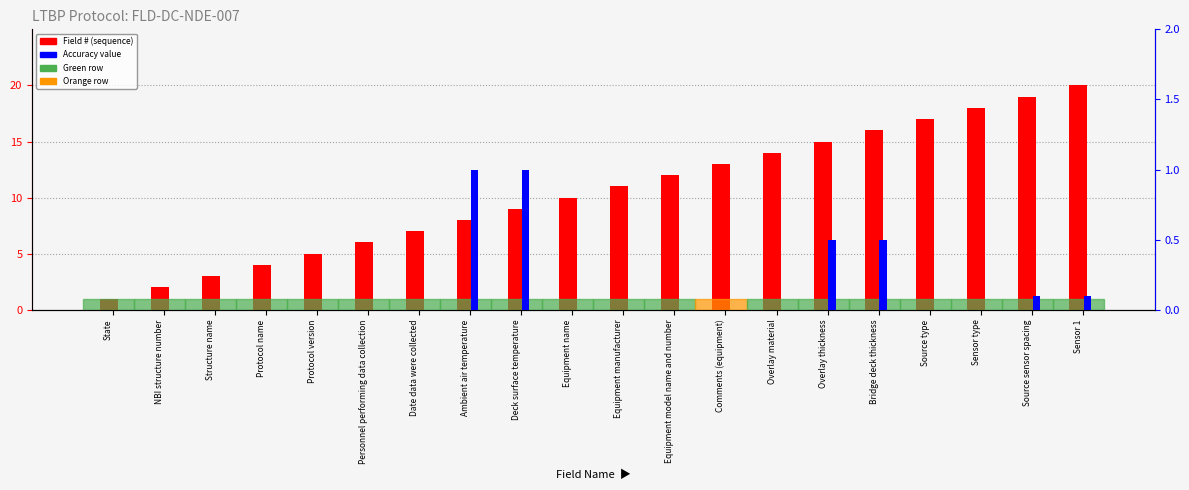

The Accuracy series shows -0.4 at Comments (equipment). True or false?

False